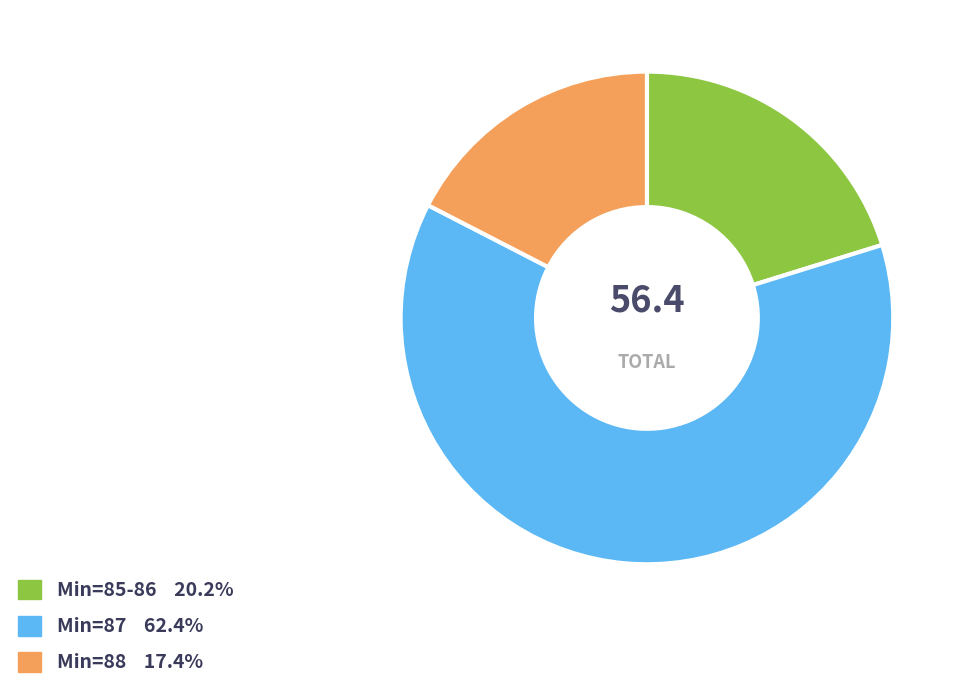

Count the number of slices in the pie.

3